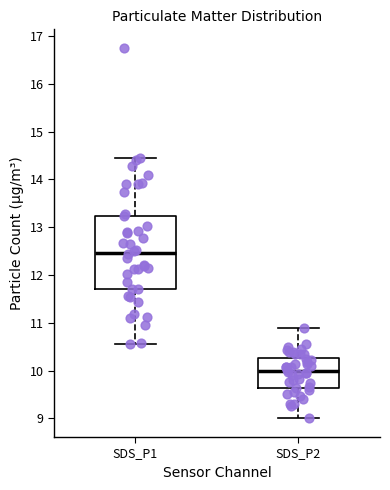

Reading left to right, read every box against the y-axis: the position of its median line, the range the box covers, and the ends of its whiskers. The values are not printed on the chart, so give them approximately, as read against the axis.

SDS_P1: median 12.5, box 11.7 to 13.2, whiskers 10.6 to 14.5
SDS_P2: median 10.0, box 9.6 to 10.3, whiskers 9.0 to 10.9